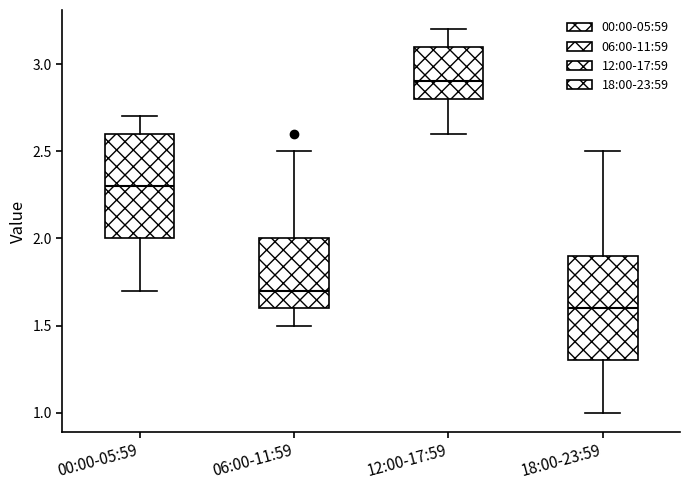

Reading left to right, read every box against the y-axis: the position of its median line, the range the box covers, and the ends of its whiskers. The values are not printed on the chart, so give them approximately, as read against the axis.

00:00-05:59: median 2.3, box 2.0 to 2.6, whiskers 1.7 to 2.7
06:00-11:59: median 1.7, box 1.6 to 2.0, whiskers 1.5 to 2.5
12:00-17:59: median 2.9, box 2.8 to 3.1, whiskers 2.6 to 3.2
18:00-23:59: median 1.6, box 1.3 to 1.9, whiskers 1.0 to 2.5